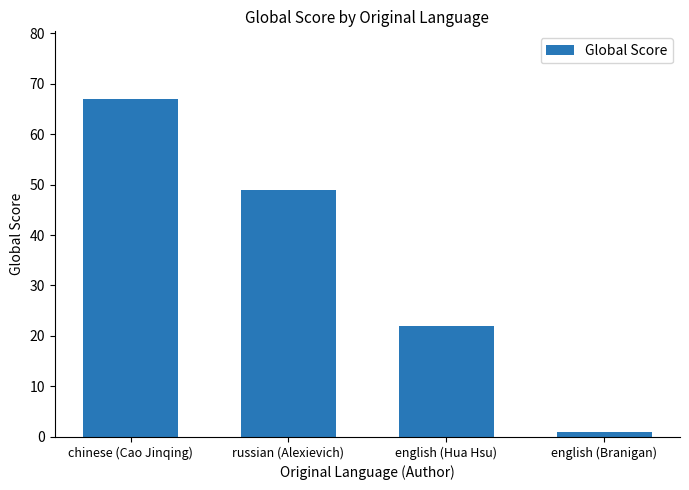

What is the change in value from chinese (Cao Jinqing) to english (Branigan)?

-66